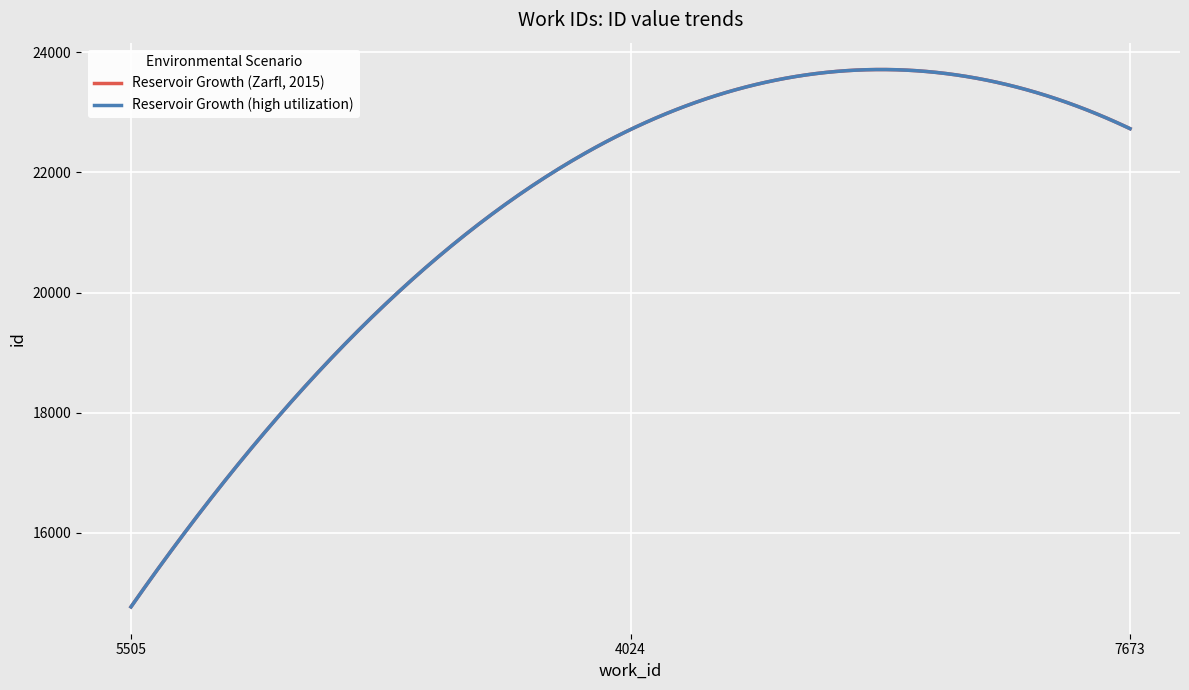

Which category has the lowest value in the Reservoir Growth (Zarfl, 2015) series?

5505